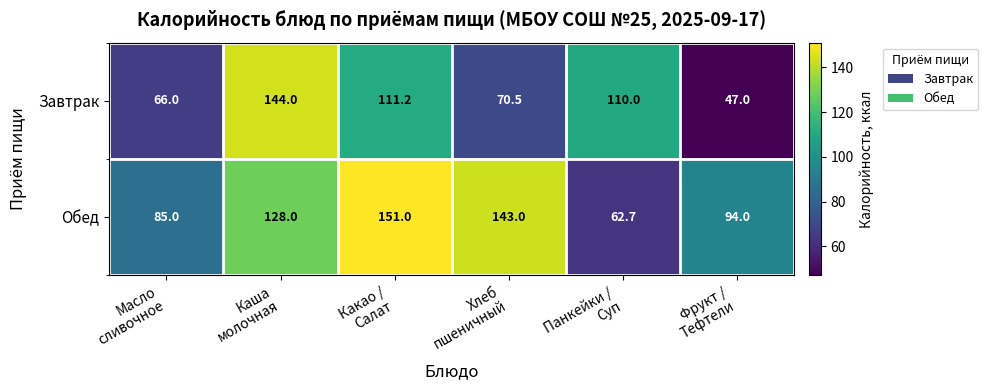

What is the total value across all series at Фрукт /
Тефтели?

141.0